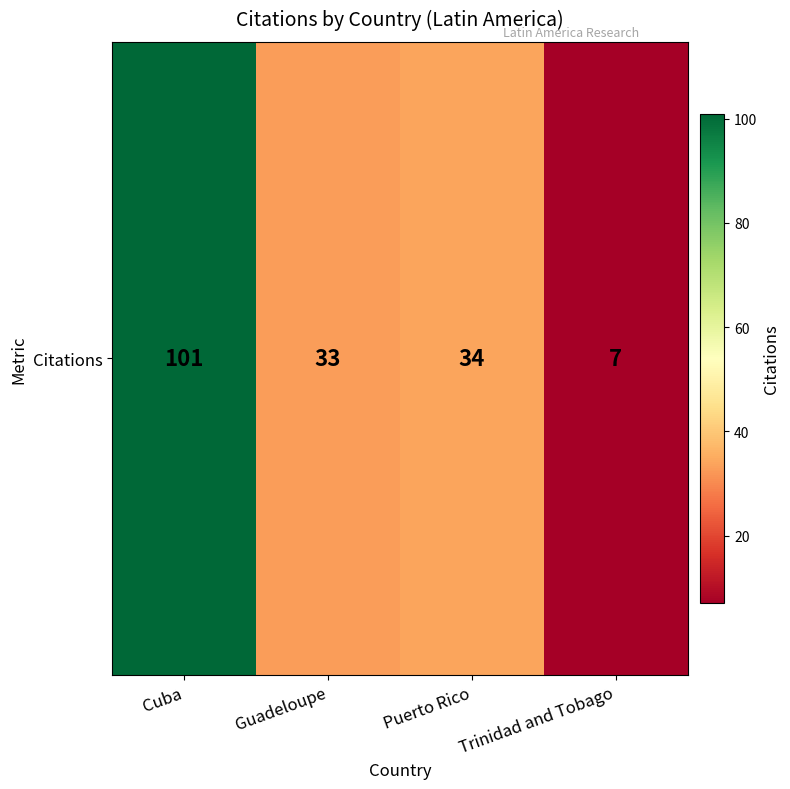

Rank the categories by value from highest to lowest.

Cuba, Puerto Rico, Guadeloupe, Trinidad and Tobago